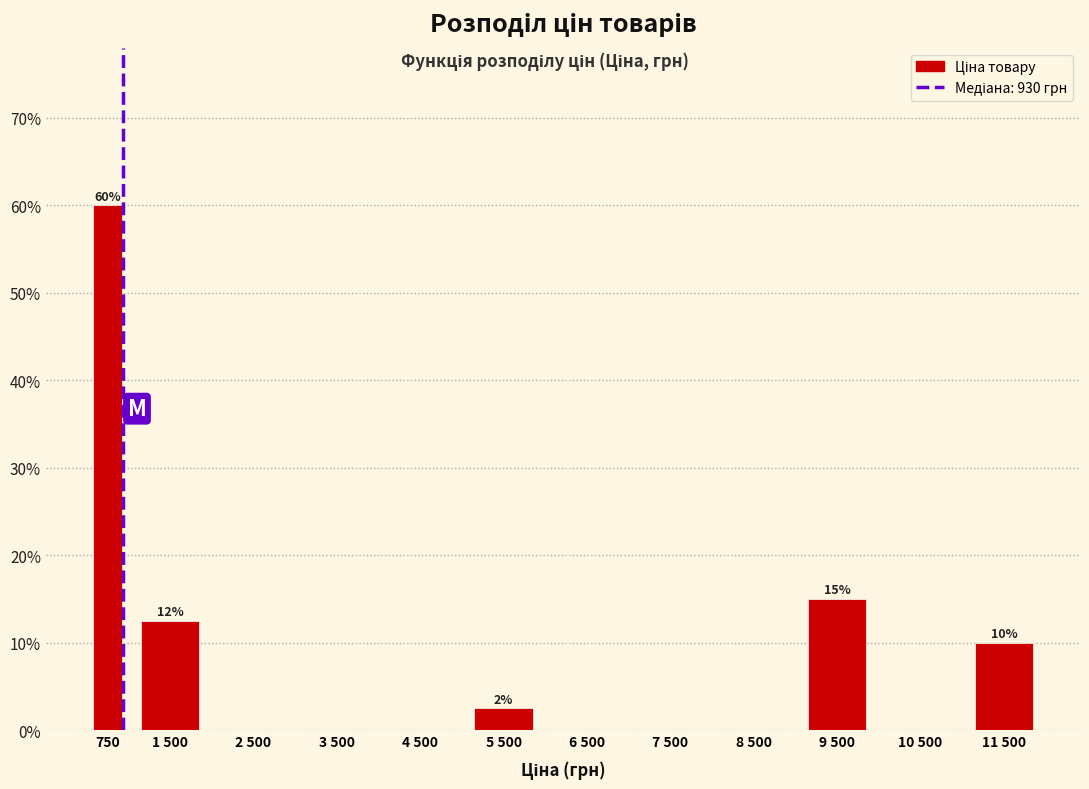

Reading left to right, what are all the values shown in this chart?

750=60.0	1 500=12.5	2 500=0.0	3 500=0.0	4 500=0.0	5 500=2.5	6 500=0.0	7 500=0.0	8 500=0.0	9 500=15.0	10 500=0.0	11 500=10.0